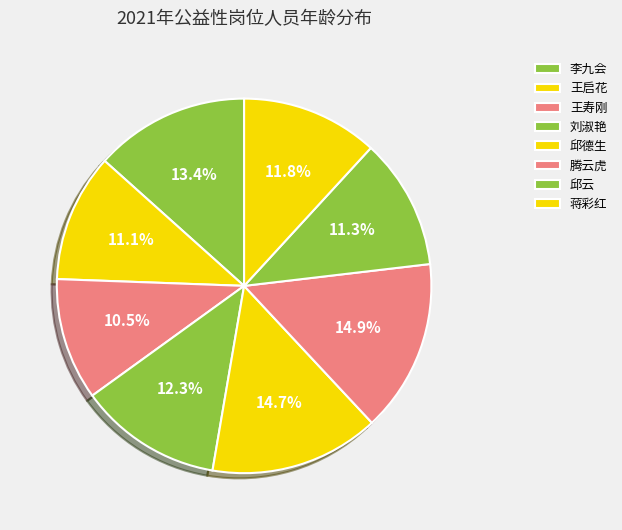

Count the number of slices in the pie.

8